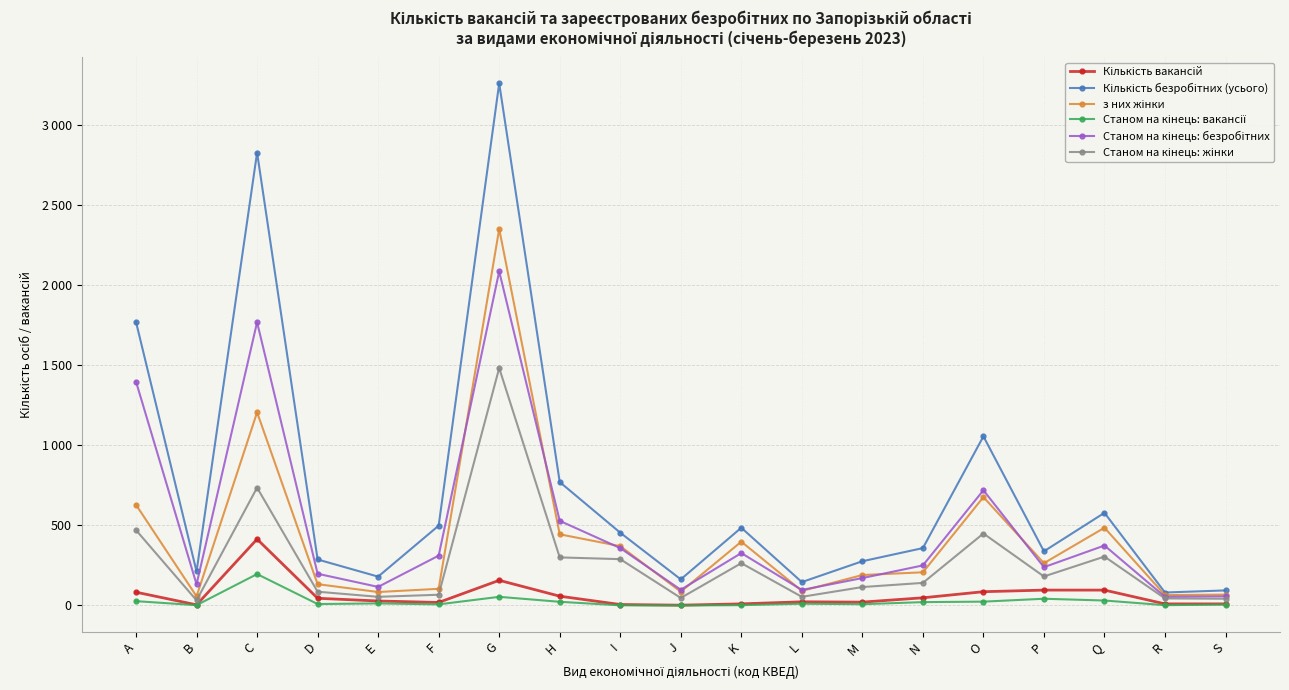

Does the chart have visible grid lines?

Yes